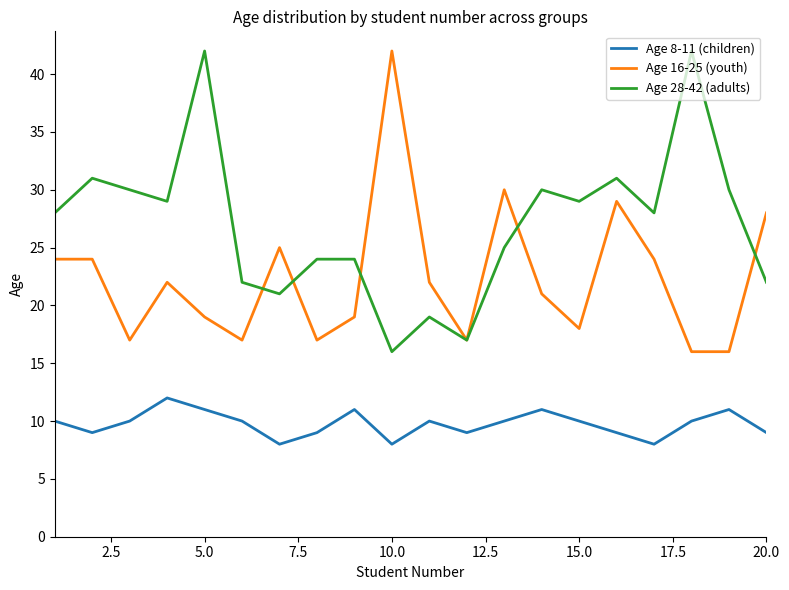

Reading right to left, extract all data points from this chart.

Age 8-11 (children): 9	11	10	8	9	10	11	10	9	10	8	11	9	8	10	11	12	10	9	10
Age 16-25 (youth): 28	16	16	24	29	18	21	30	17	22	42	19	17	25	17	19	22	17	24	24
Age 28-42 (adults): 22	30	42	28	31	29	30	25	17	19	16	24	24	21	22	42	29	30	31	28